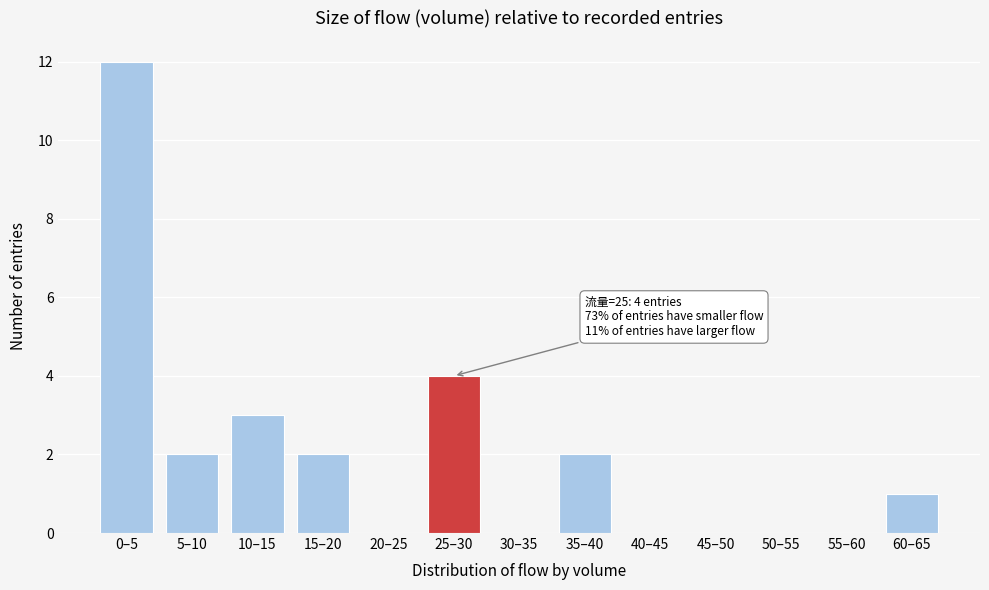

Reading left to right, extract all data points from this chart.

0–5=12	5–10=2	10–15=3	15–20=2	20–25=0	25–30=4	30–35=0	35–40=2	40–45=0	45–50=0	50–55=0	55–60=0	60–65=1